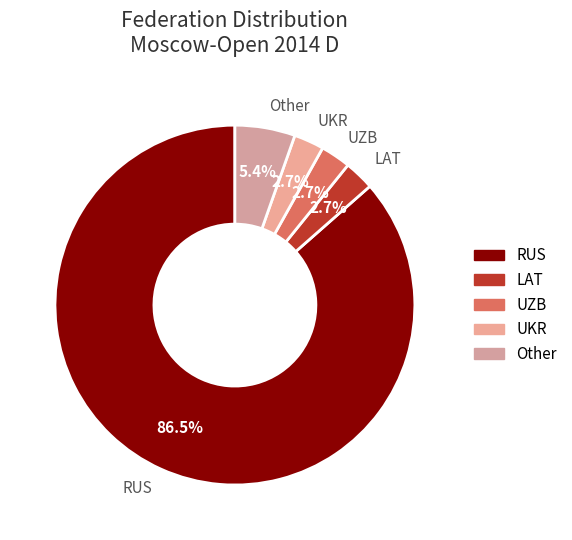

Does RUS account for over 50% of the chart?

Yes